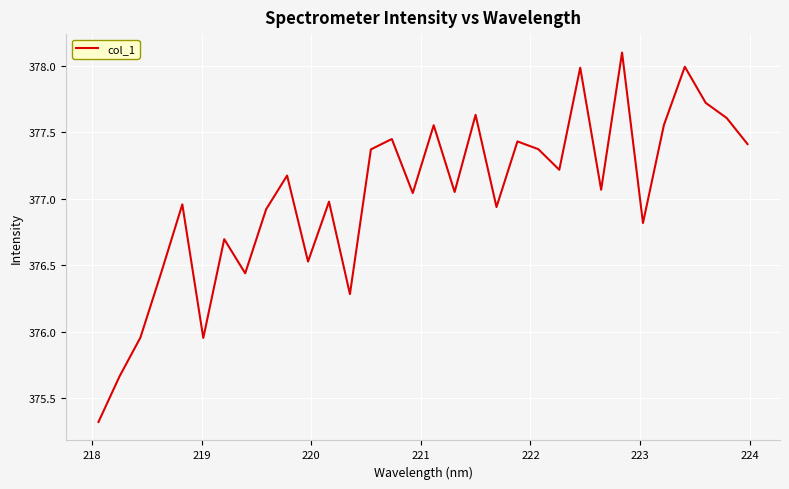

What is the smallest value displayed?

375.3